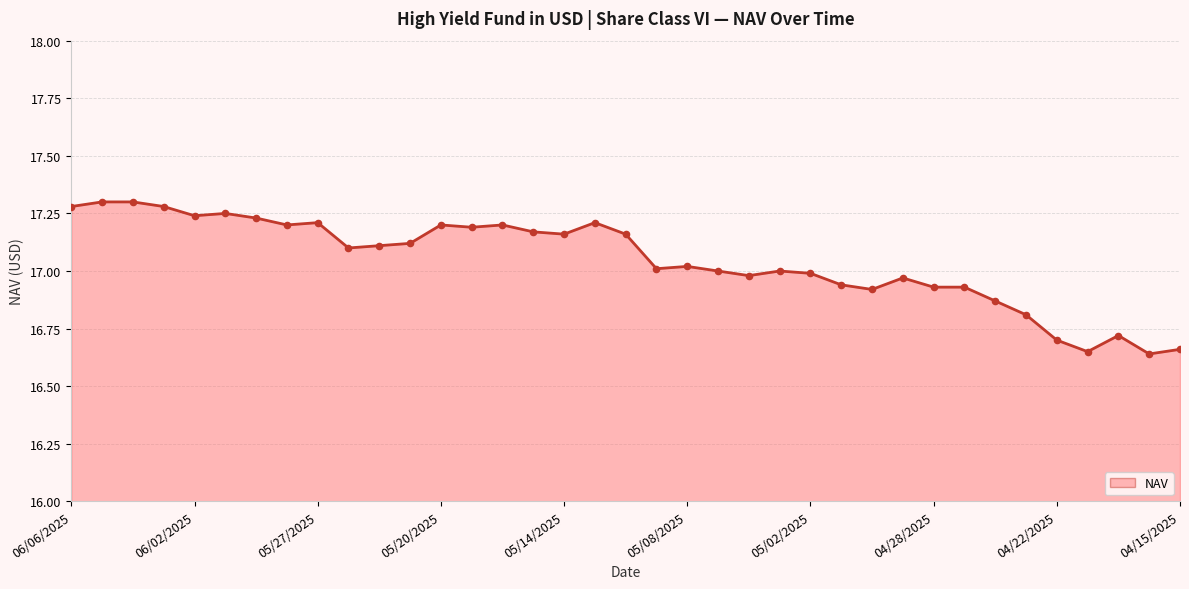

What is the difference between the maximum and minimum values?

0.7